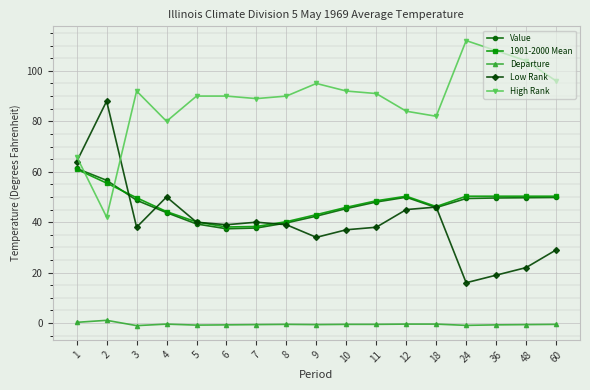

Is it true that 1901-2000 Mean equals 50.3 at 48?

True